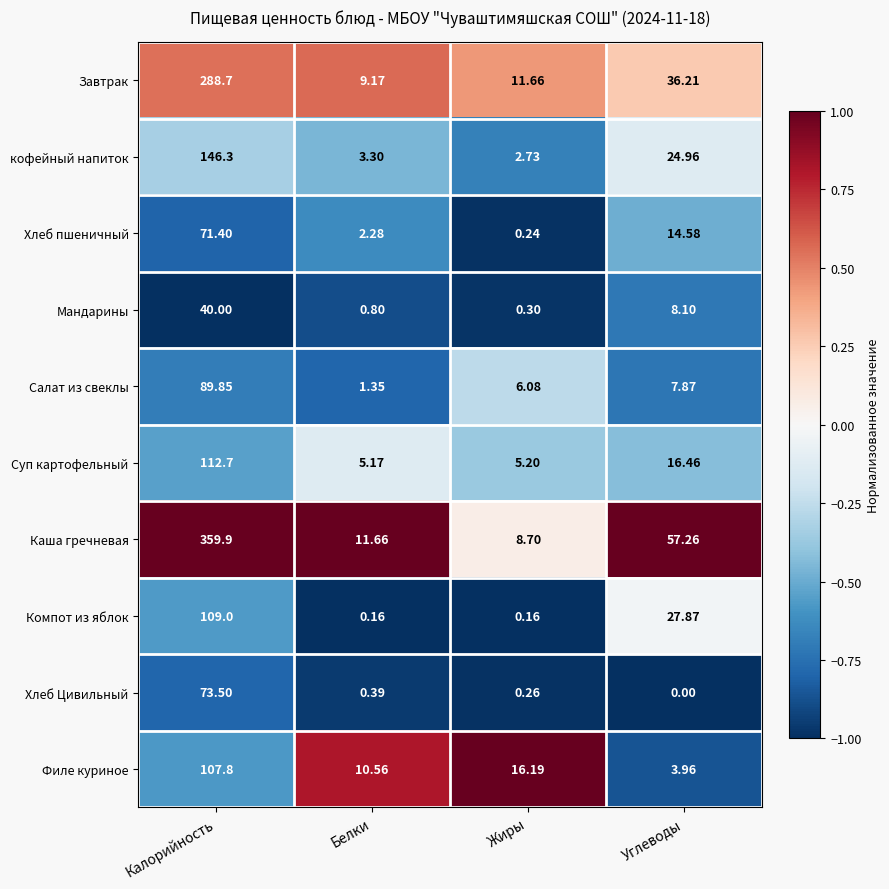

Rank the series at Углеводы from highest to lowest value.

Каша гречневая, Завтрак, Компот из яблок, кофейный напиток, Суп картофельный, Хлеб пшеничный, Мандарины, Салат из свеклы, Филе куриное, Хлеб Цивильный